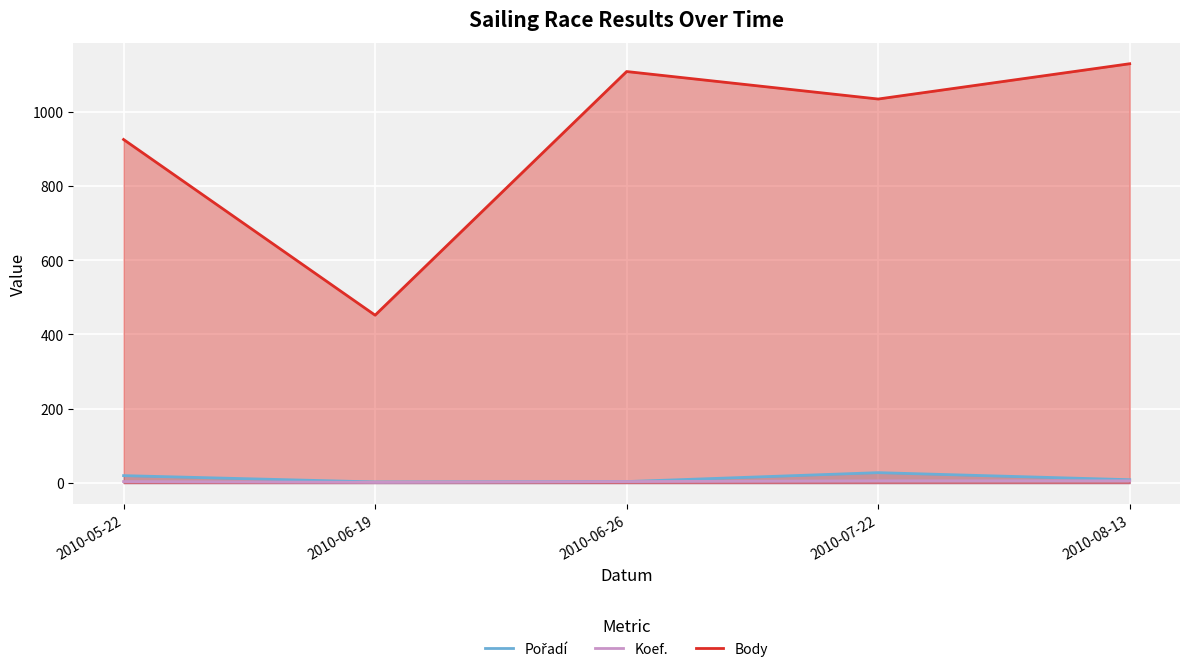

True or false: Pořadí and Koef. cross at least once.

False